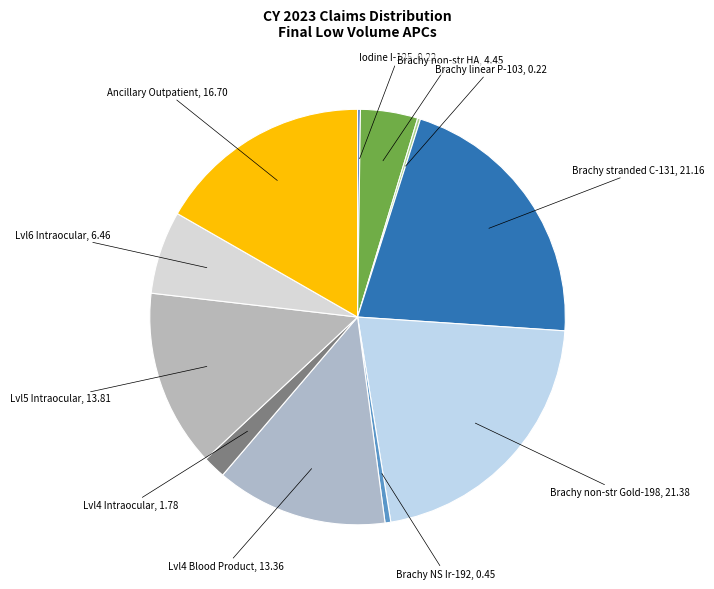

The Brachy NS Ir-192 slice represents 13% of the pie. True or false?

False